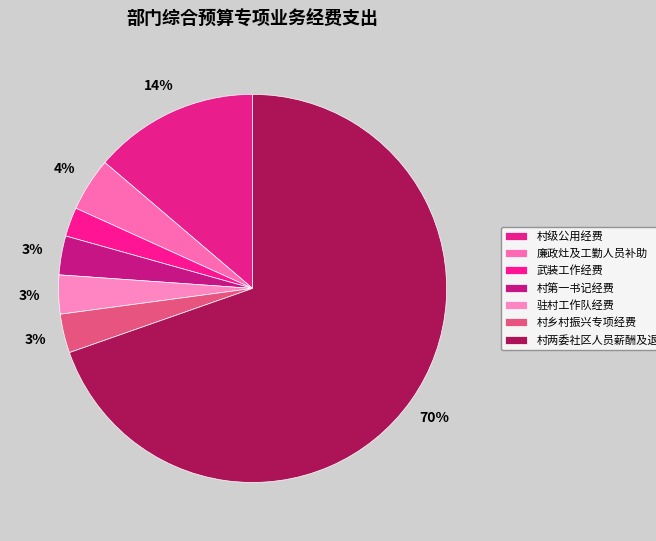

Count the number of slices in the pie.

7